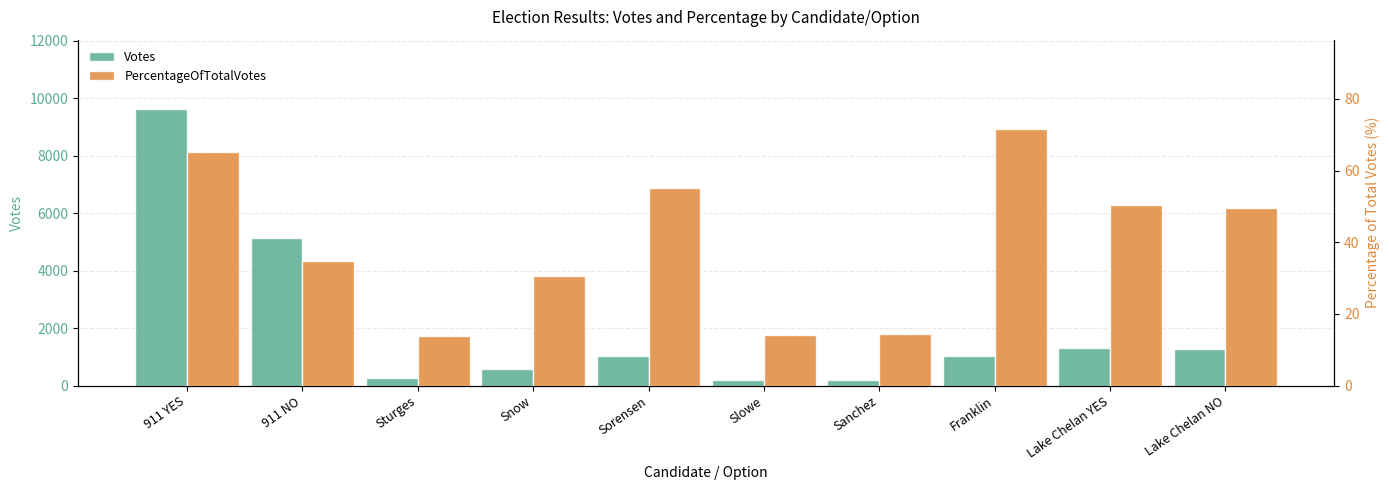

Between 911 NO and Slowe, which is larger?

911 NO